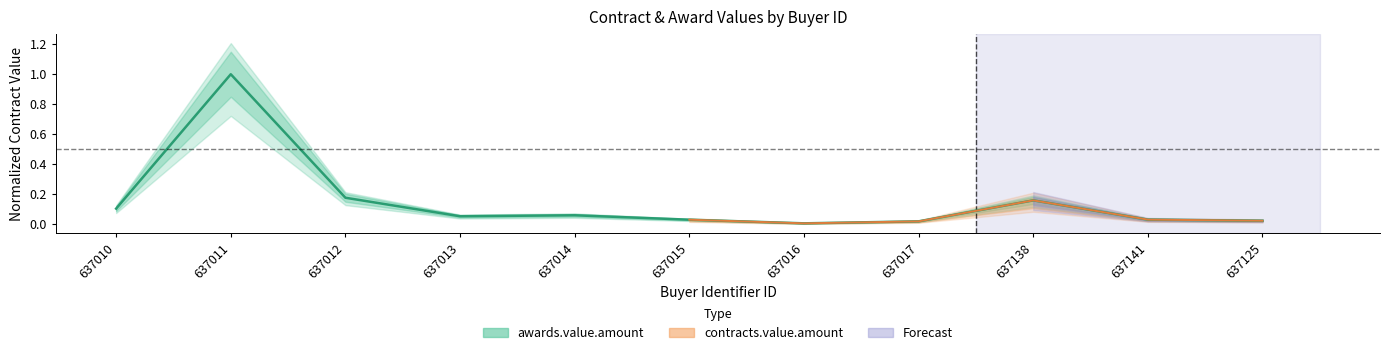

What is the sum of the values at 637138 and 637011?

1.2